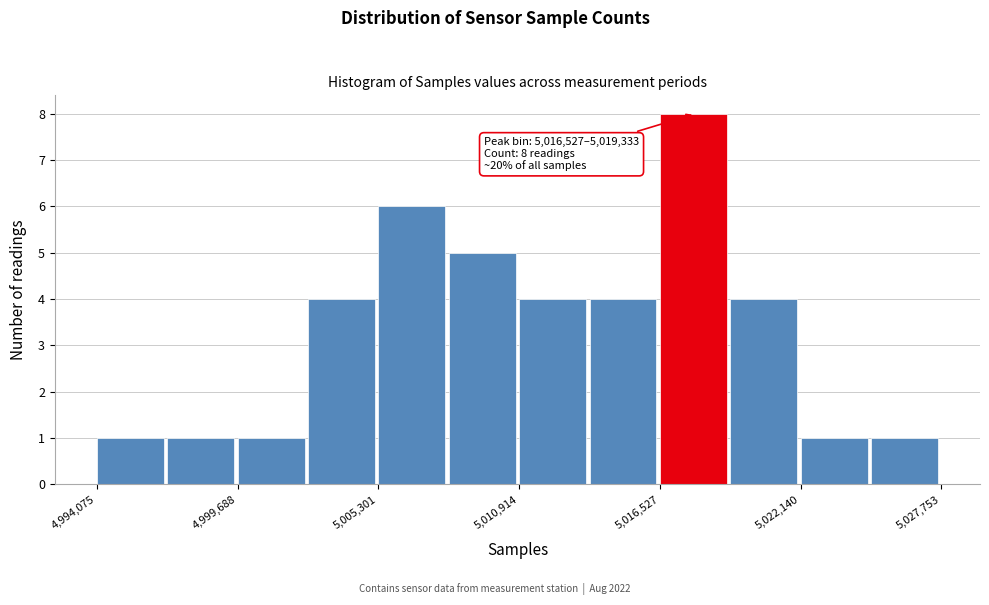

Read against the x-axis, roughly where is the centre of the tallest bar?

5018000